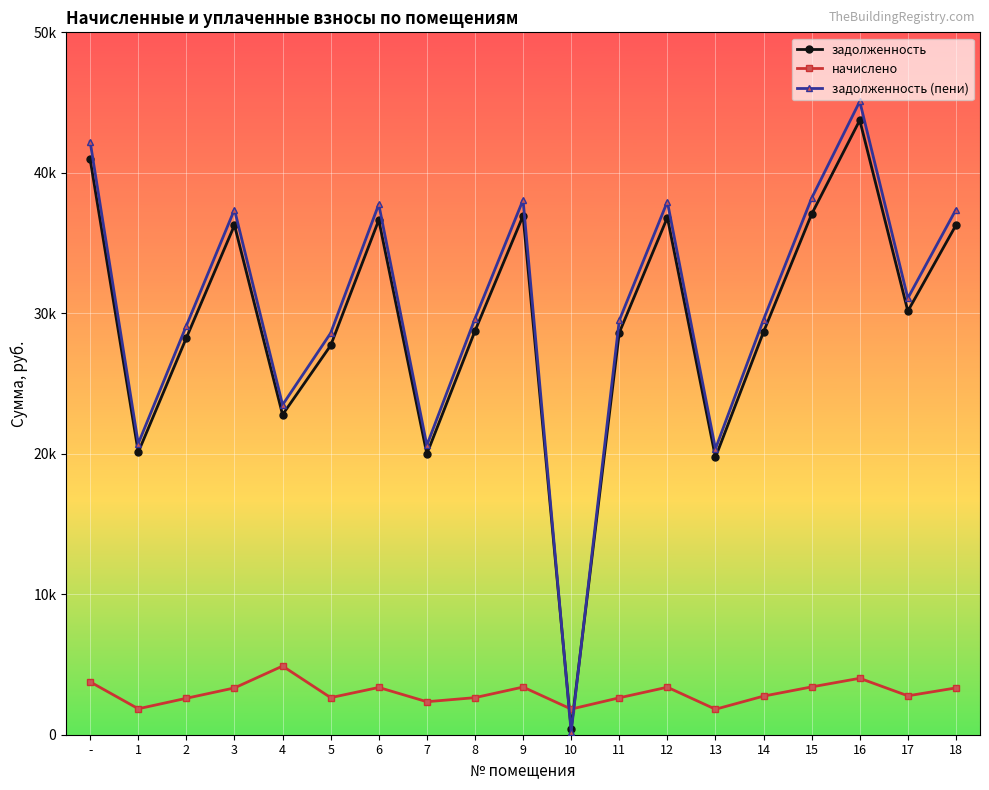

Is this an area chart (filled region under the line)?

No